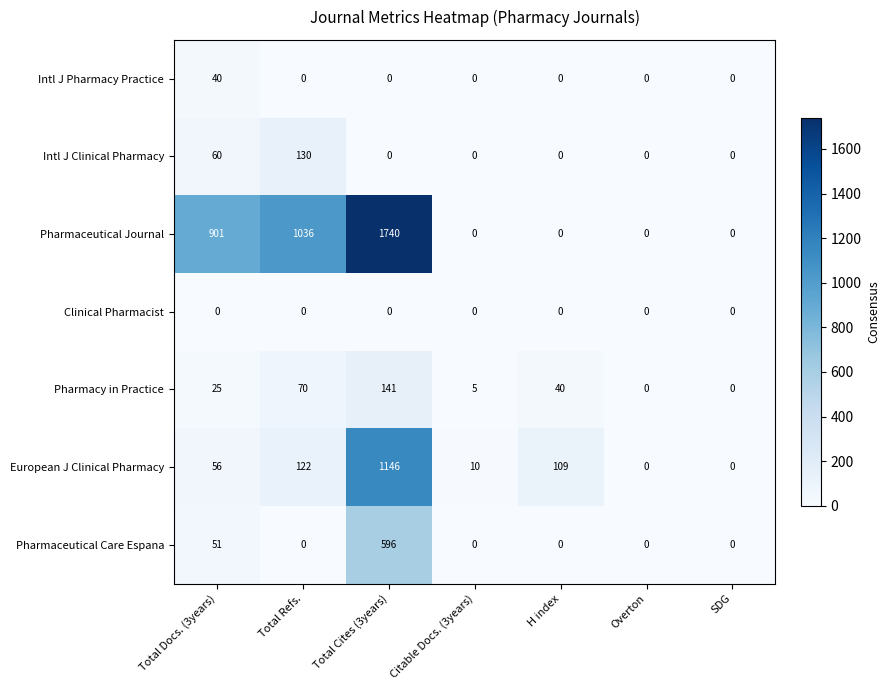

What is the sum of all European J Clinical Pharmacy values?

1443